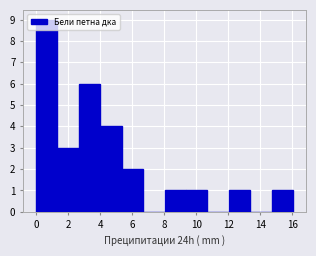

Which range on the x-axis has the tallest bar?

0.0 to 1.4